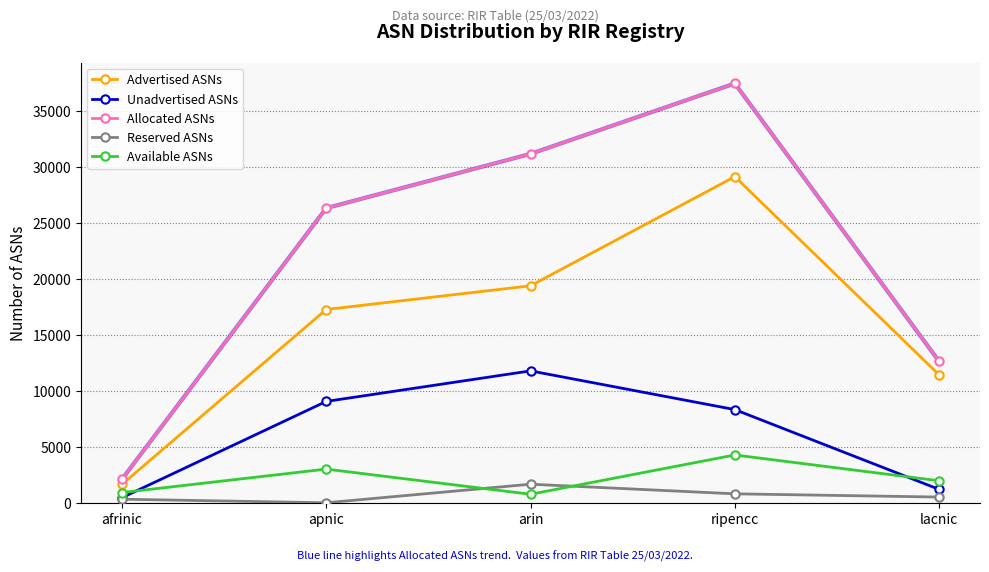

Is it true that Unadvertised ASNs equals 452 at afrinic?

True